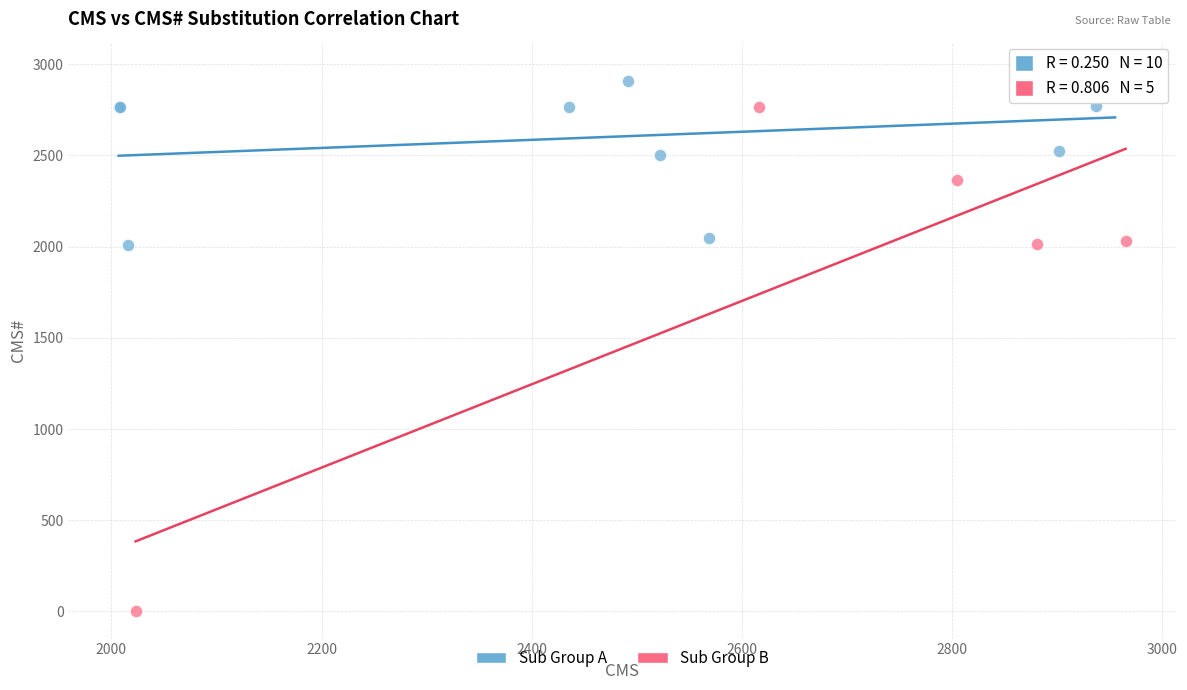

Which series contains the highest Y value?

Sub Group A